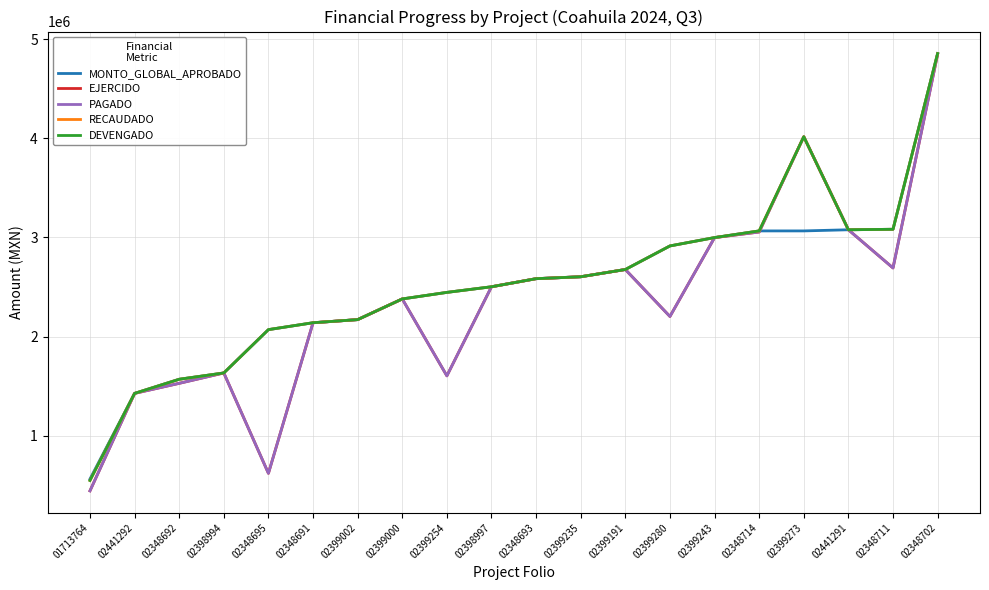

Rank the series by their maximum value, from lowest to highest.

EJERCIDO, PAGADO, RECAUDADO, DEVENGADO, MONTO_GLOBAL_APROBADO